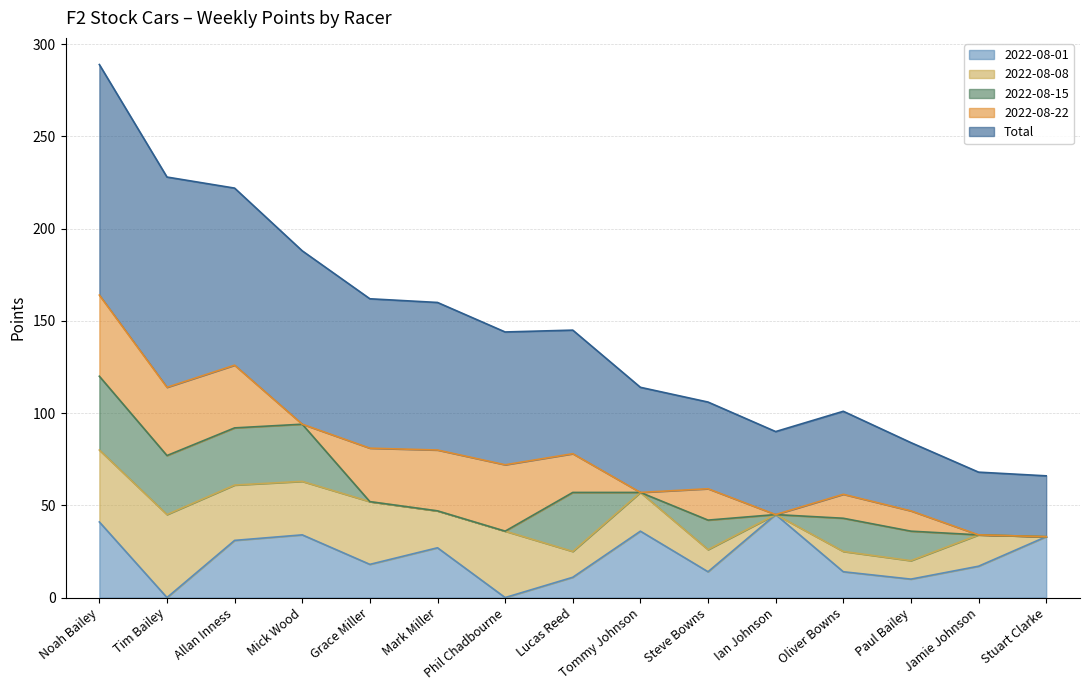

At which category does 2022-08-01 (line) reach its first local valley?

Tim Bailey